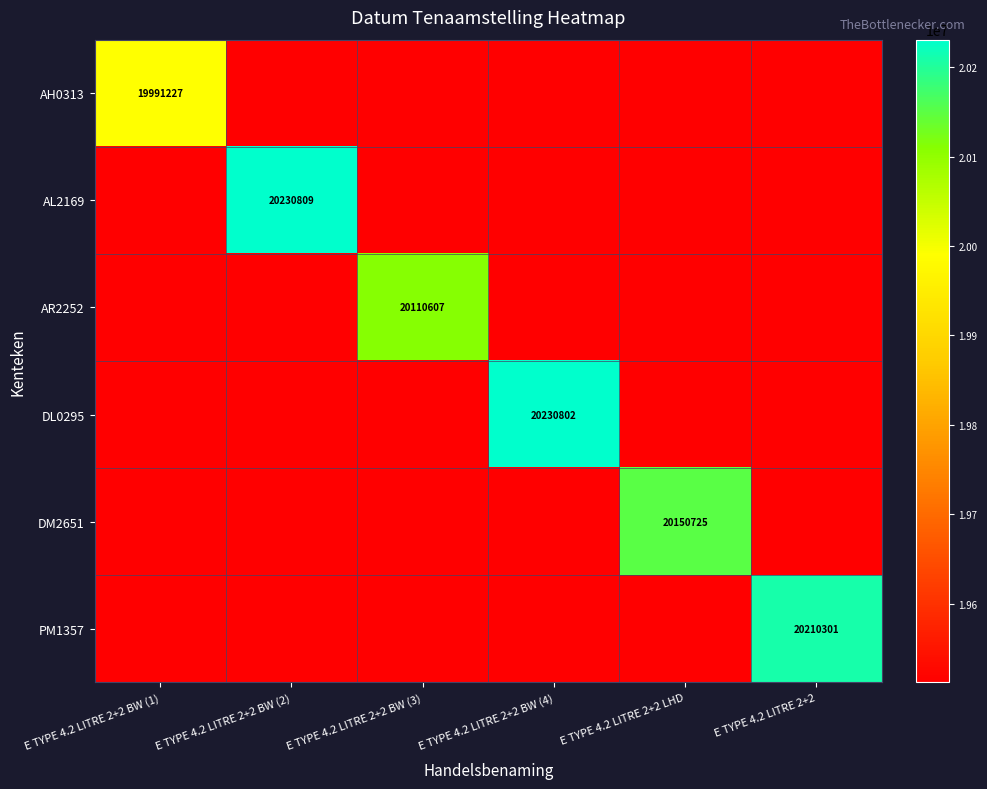

At which label does AH0313 reach its peak?

E TYPE 4.2 LITRE 2+2 BW (1)